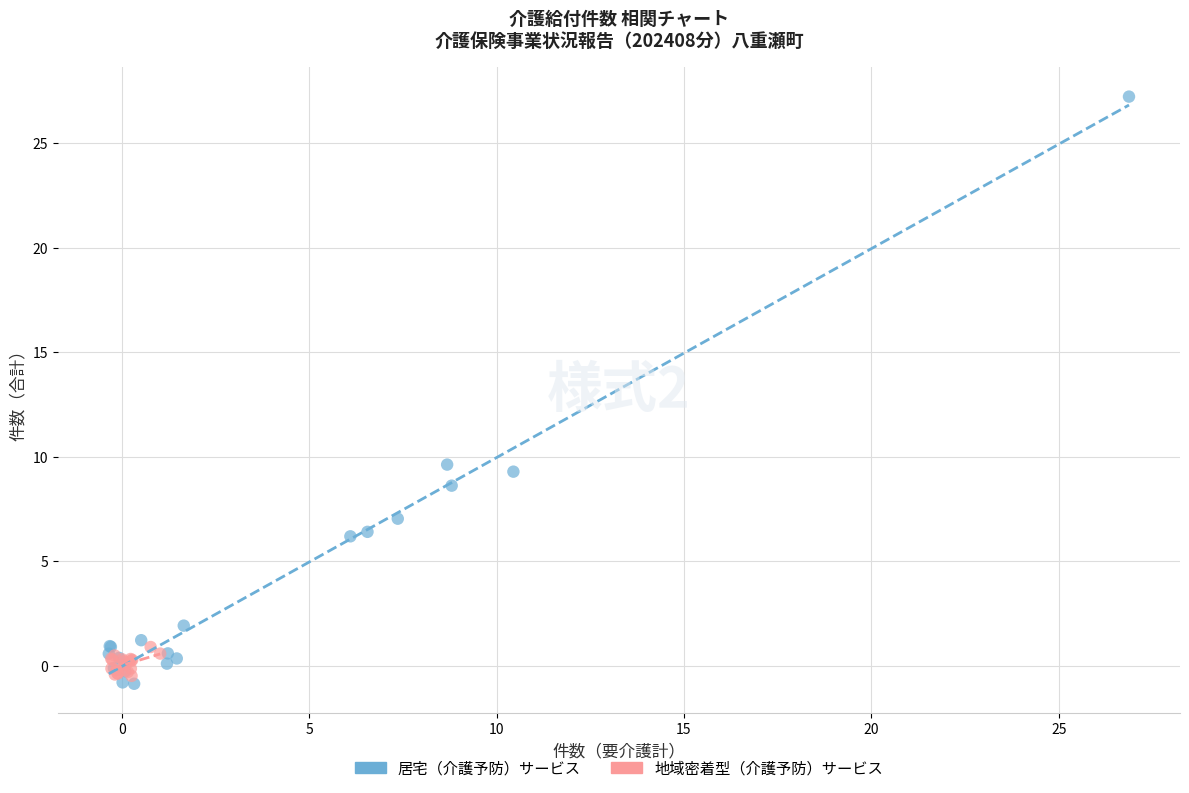

Which series reaches the maximum Y coordinate?

居宅（介護予防）サービス